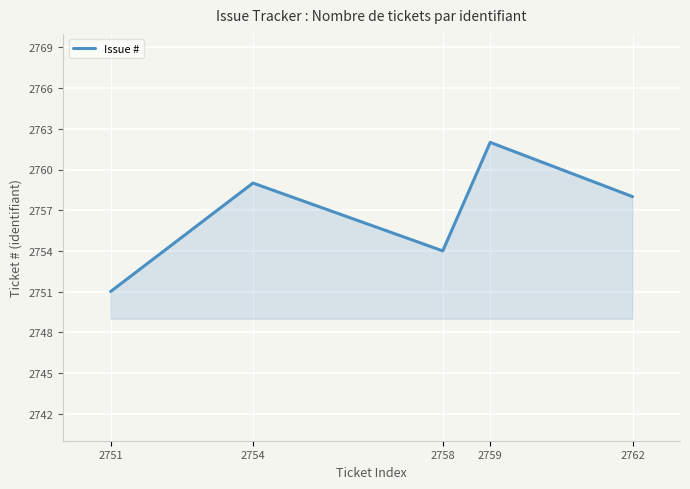

What is the change in value from 2751 to 2758?

+3